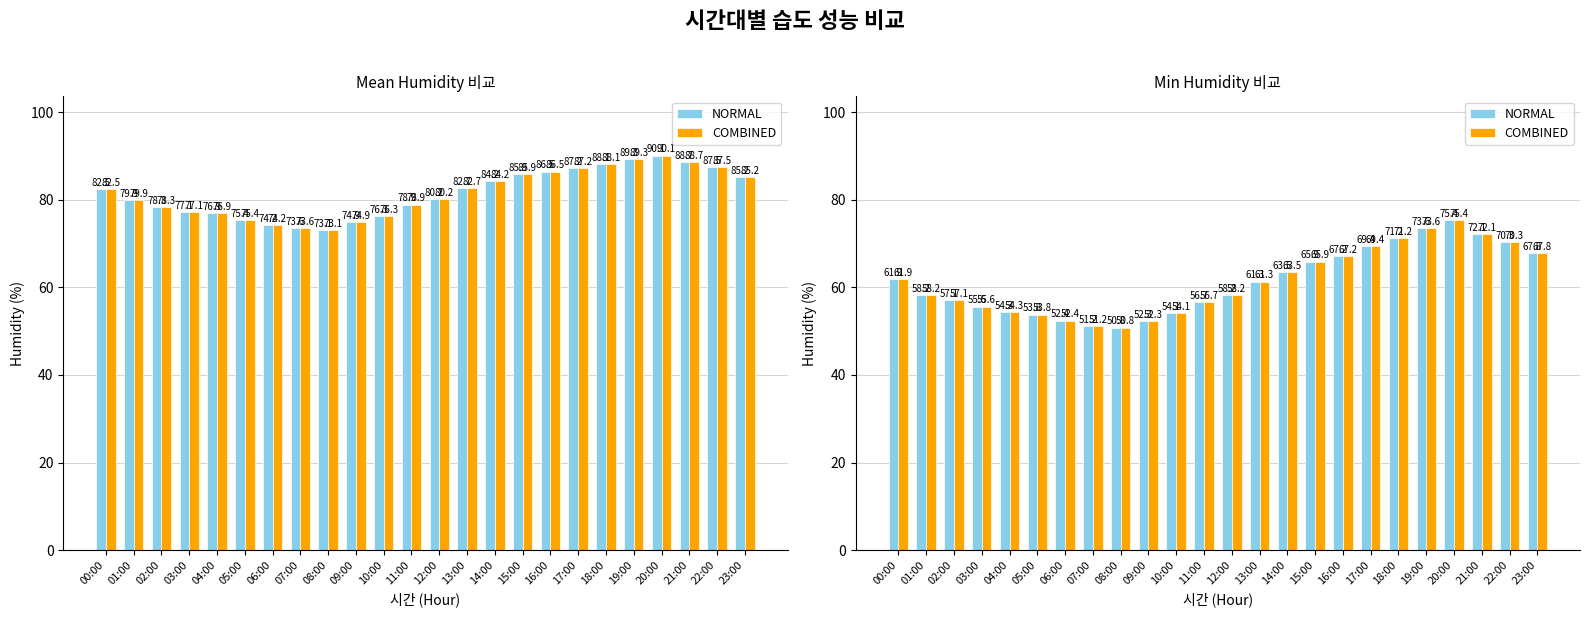

Reading left to right, extract all data points from this chart.

NORMAL: 61.9	58.2	57.1	55.6	54.3	53.8	52.4	51.2	50.8	52.3	54.1	56.7	58.2	61.3	63.5	65.9	67.2	69.4	71.2	73.6	75.4	72.1	70.3	67.8
COMBINED: 61.9	58.2	57.1	55.6	54.3	53.8	52.4	51.2	50.8	52.3	54.1	56.7	58.2	61.3	63.5	65.9	67.2	69.4	71.2	73.6	75.4	72.1	70.3	67.8